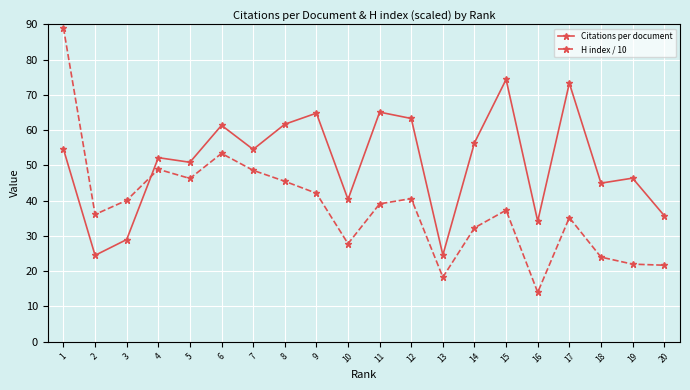

Read the Citations per document value at 1.

54.6